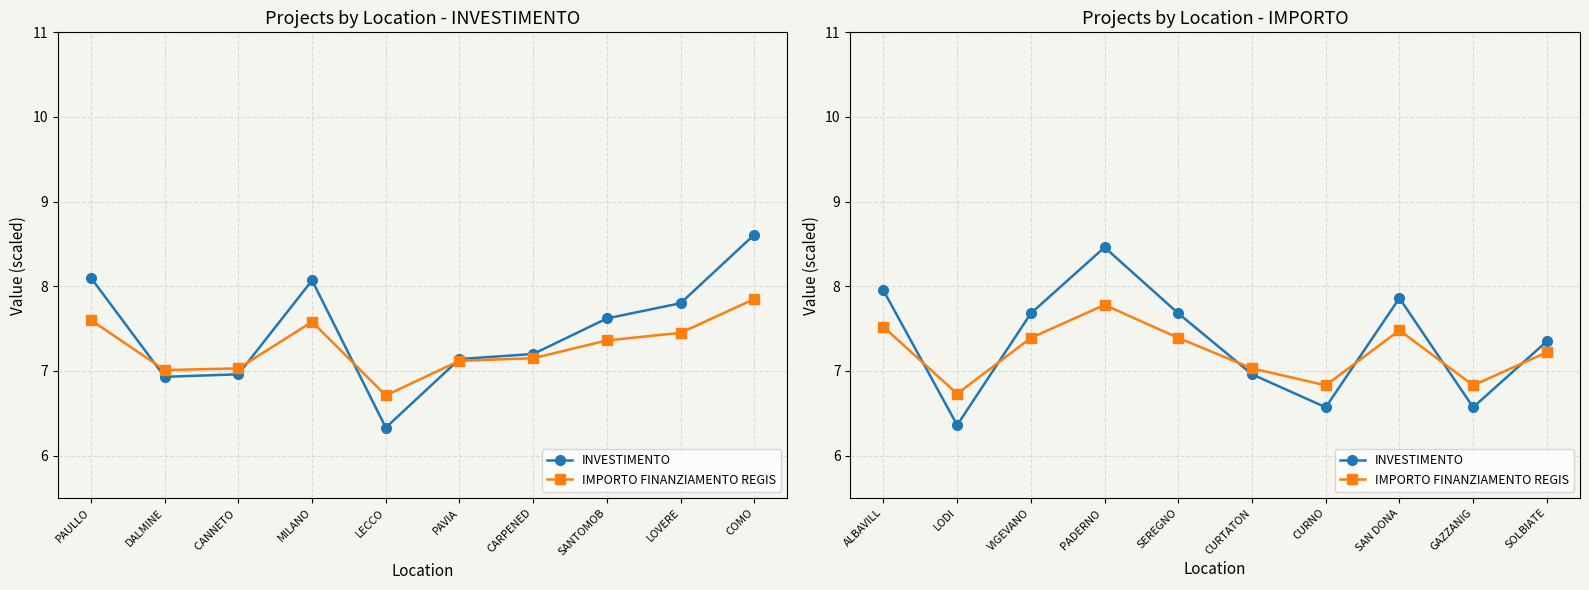

How many categories are shown in the chart?

10